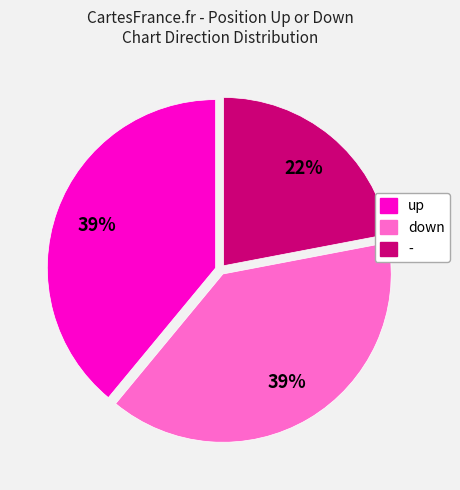

Between - and up, which is larger?

up